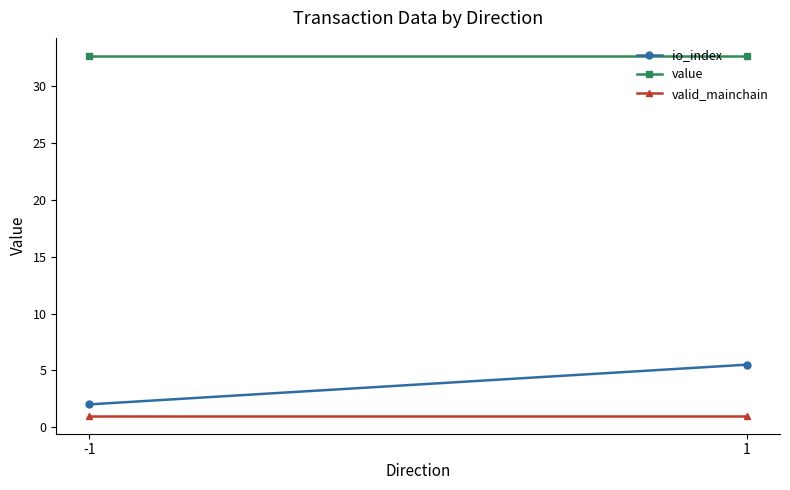

What is the total value across all series at 1?

39.2